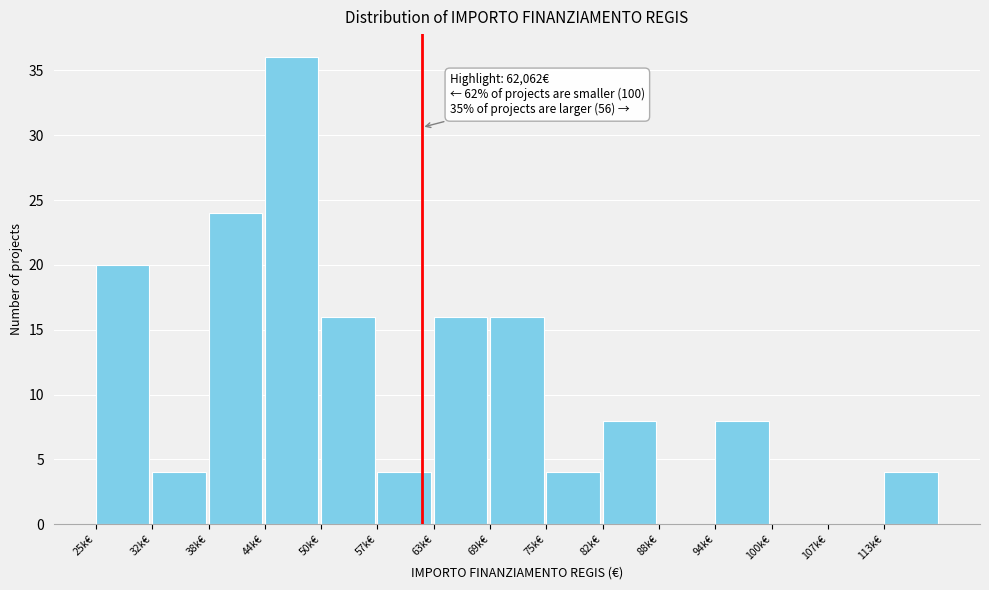

Reading left to right, extract all data points from this chart.

25k€=20	32k€=4	38k€=24	44k€=36	50k€=16	57k€=4	63k€=16	69k€=16	75k€=4	82k€=8	88k€=0	94k€=8	100k€=0	107k€=0	113k€=4